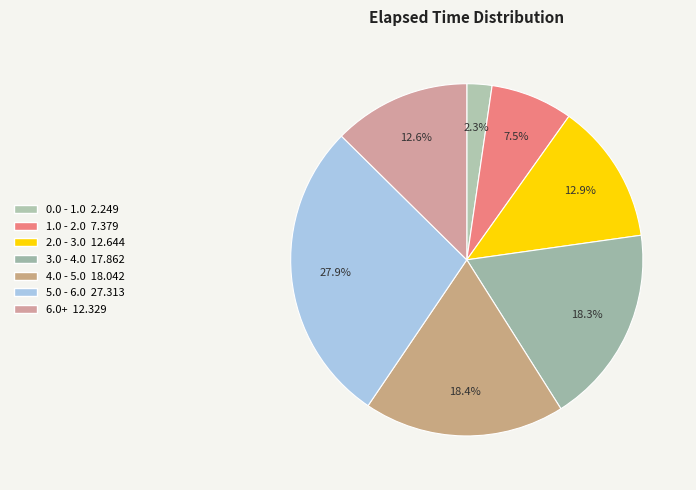

To the nearest percent, what is the difference between the largest and smallest slice percentages?

26%